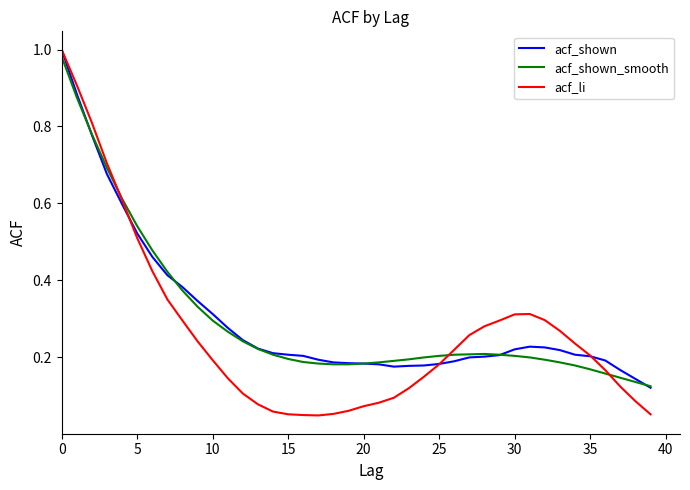

Which series has the largest range (max minus min)?

acf_li